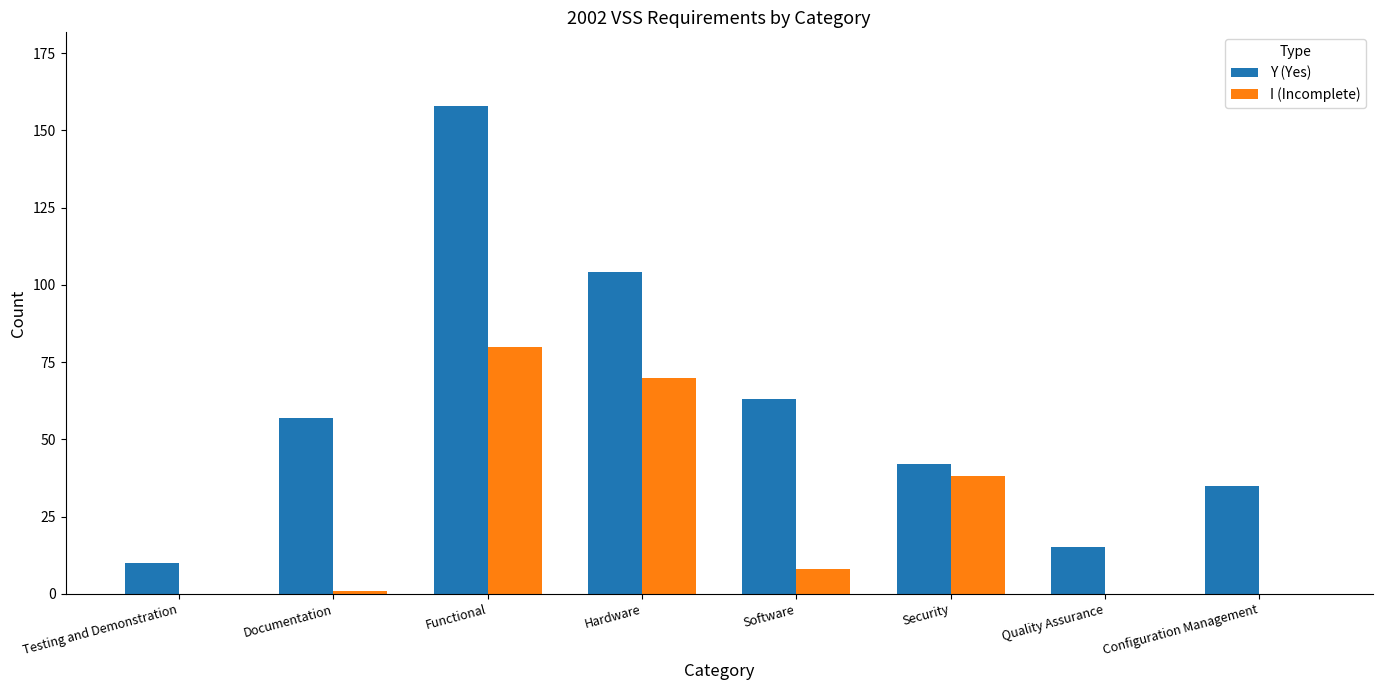

How many groups of bars are there?

8